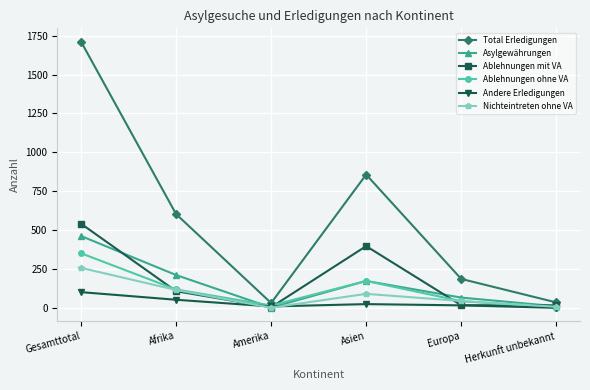

At which category does the chart reach its peak across all series?

Gesamttotal